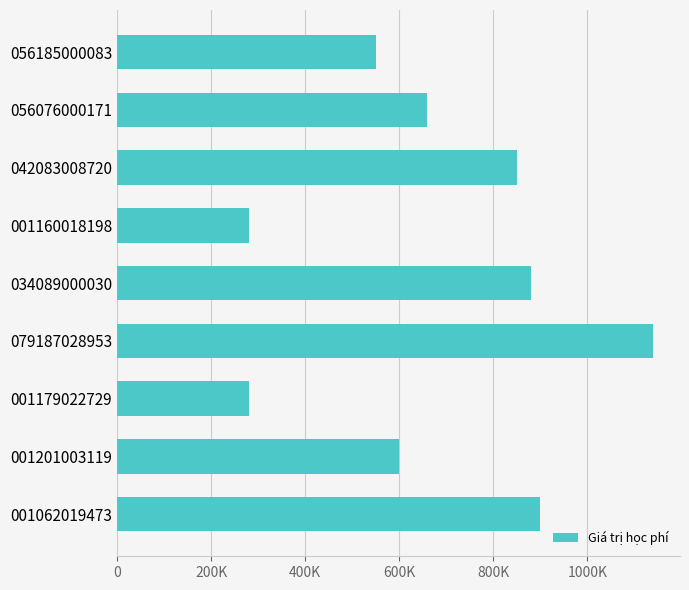

Are the bars horizontal?

Yes